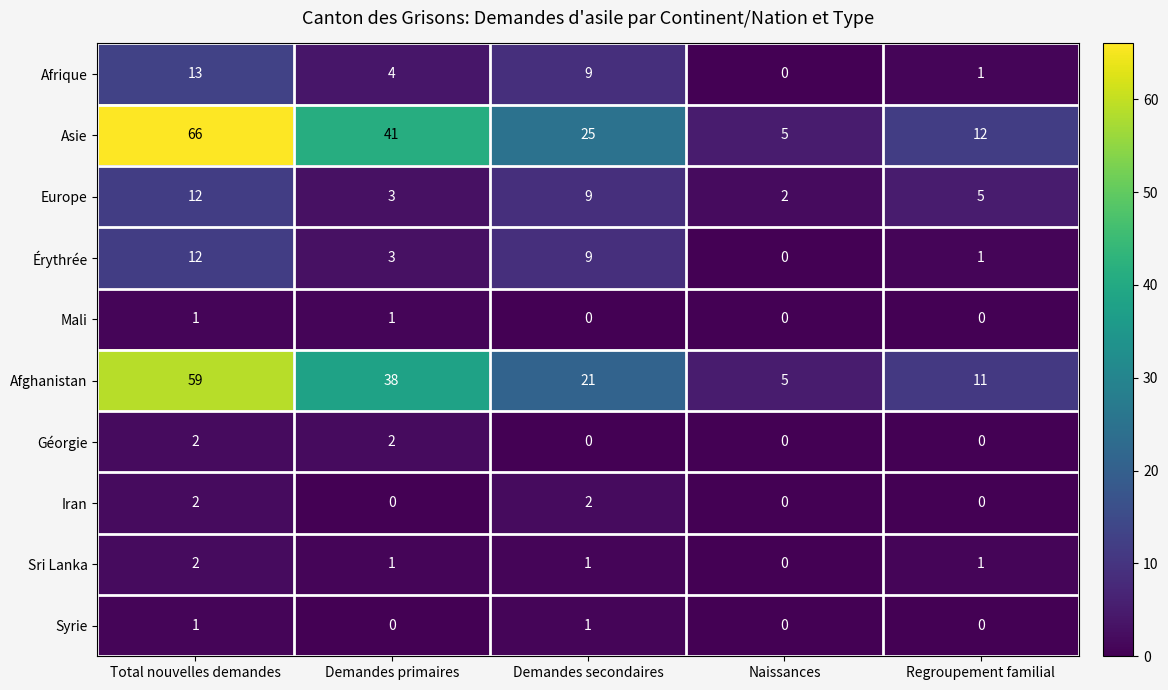

Between Total nouvelles demandes and Regroupement familial, which series saw the biggest shift?

Asie